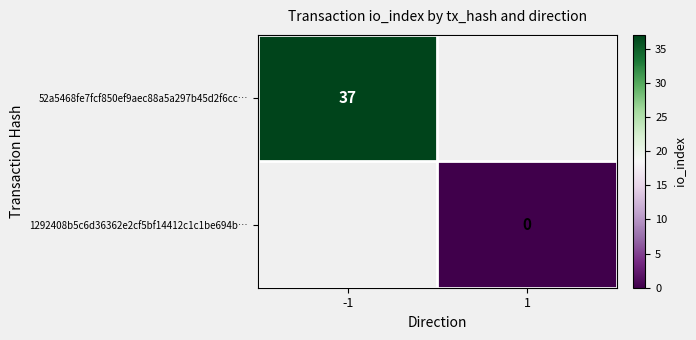

Where is 52a5468fe7fcf850ef9aec88a5a297b45d2f6cc… nearest to the value 37?

-1